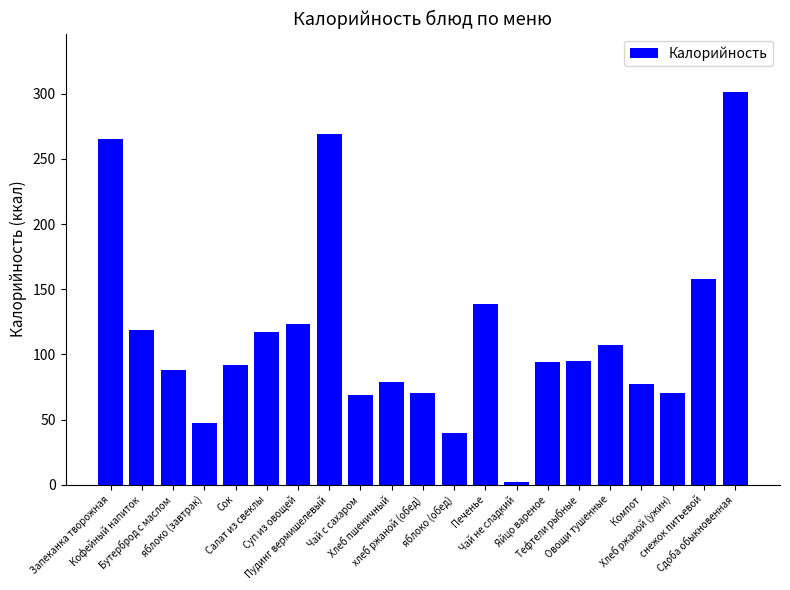

True or false: the data shows 117 at Салат из свеклы.

True